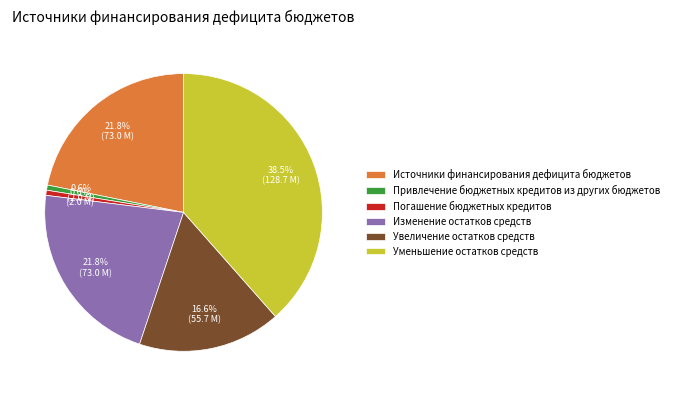

Do Погашение бюджетных кредитов and Изменение остатков средств together represent more than half of the pie?

No